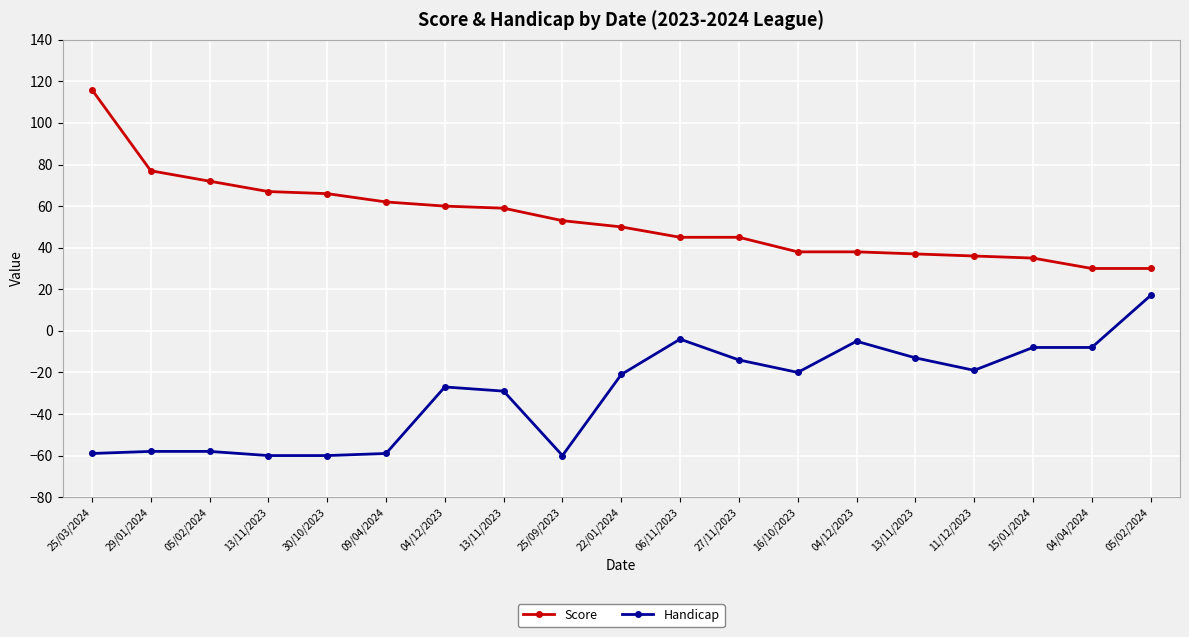

Is this an area chart (filled region under the line)?

No